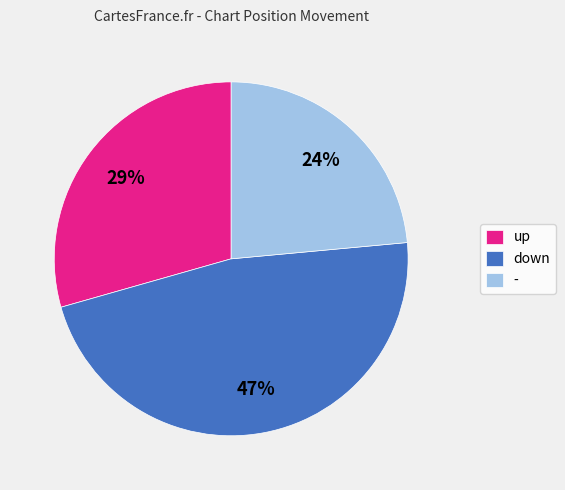

To the nearest percent, what is the combined percentage of - and down?

71%